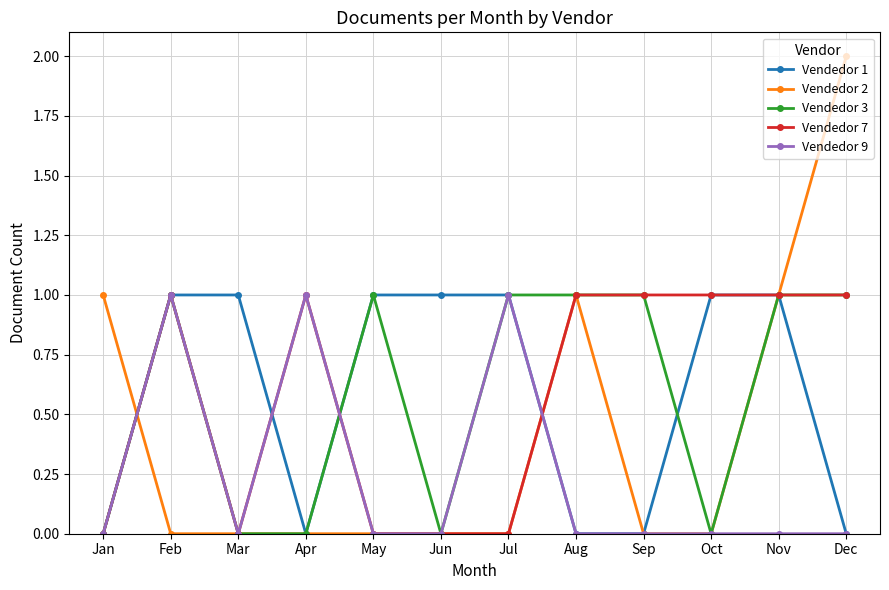

Count the Vendedor 7 values in the range 0 to 1.

12